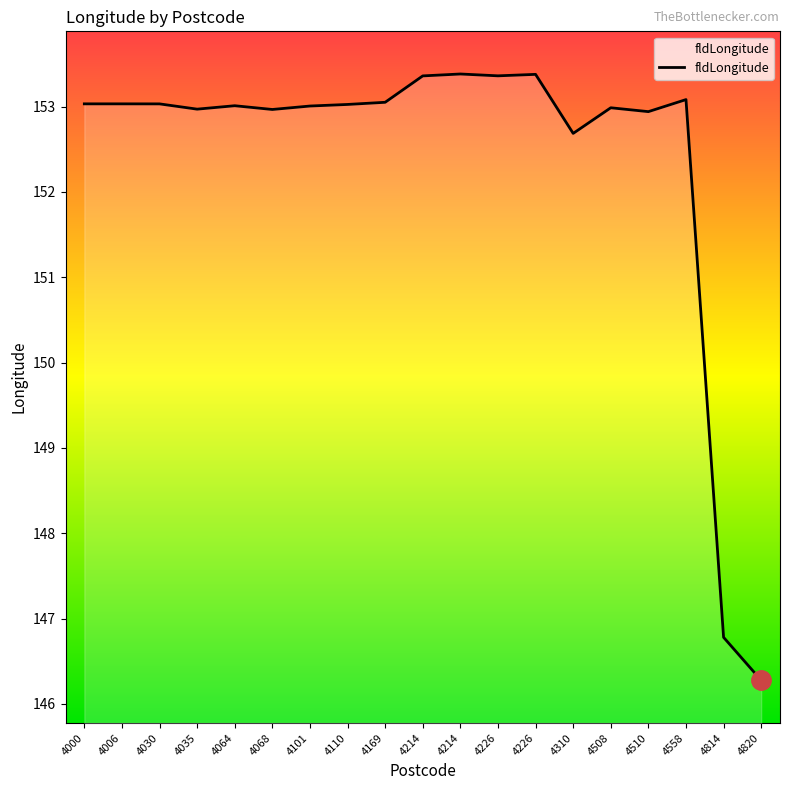

How many interior local peaks (higher than both neighbors) does the data have?

5